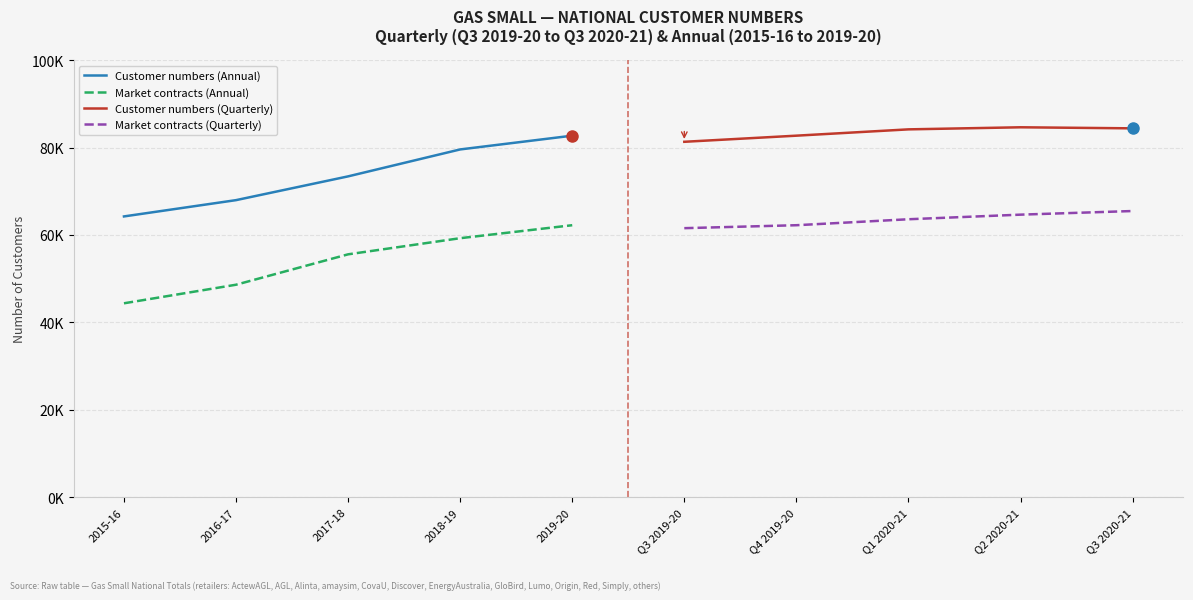

Which series has the widest spread of values?

Customer numbers (Annual)